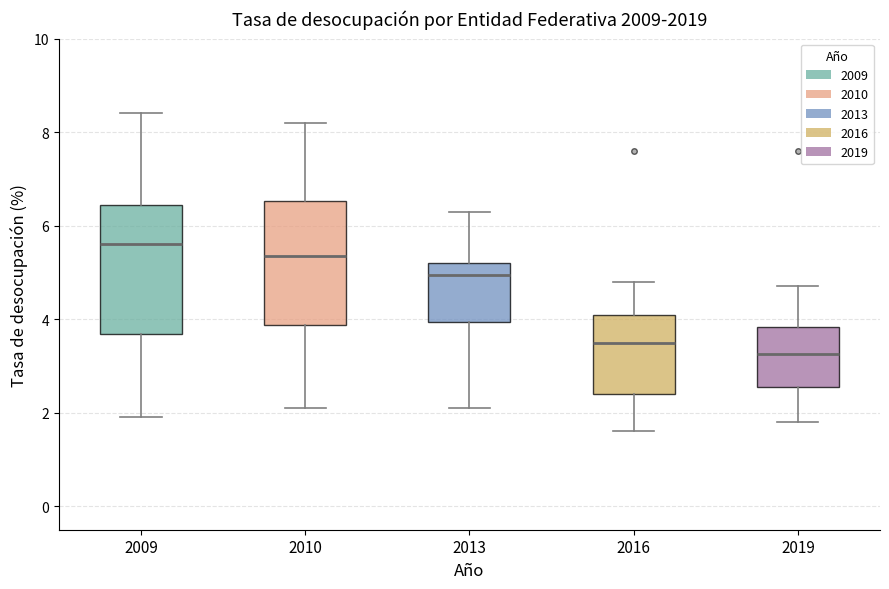

Reading left to right, read every box against the y-axis: the position of its median line, the range the box covers, and the ends of its whiskers. The values are not printed on the chart, so give them approximately, as read against the axis.

2009: median 5.6, box 3.6 to 6.4, whiskers 2.0 to 8.4
2010: median 5.4, box 3.8 to 6.6, whiskers 2.2 to 8.2
2013: median 5.0, box 4.0 to 5.2, whiskers 2.2 to 6.4
2016: median 3.6, box 2.4 to 4.2, whiskers 1.6 to 4.8
2019: median 3.2, box 2.6 to 3.8, whiskers 1.8 to 4.8